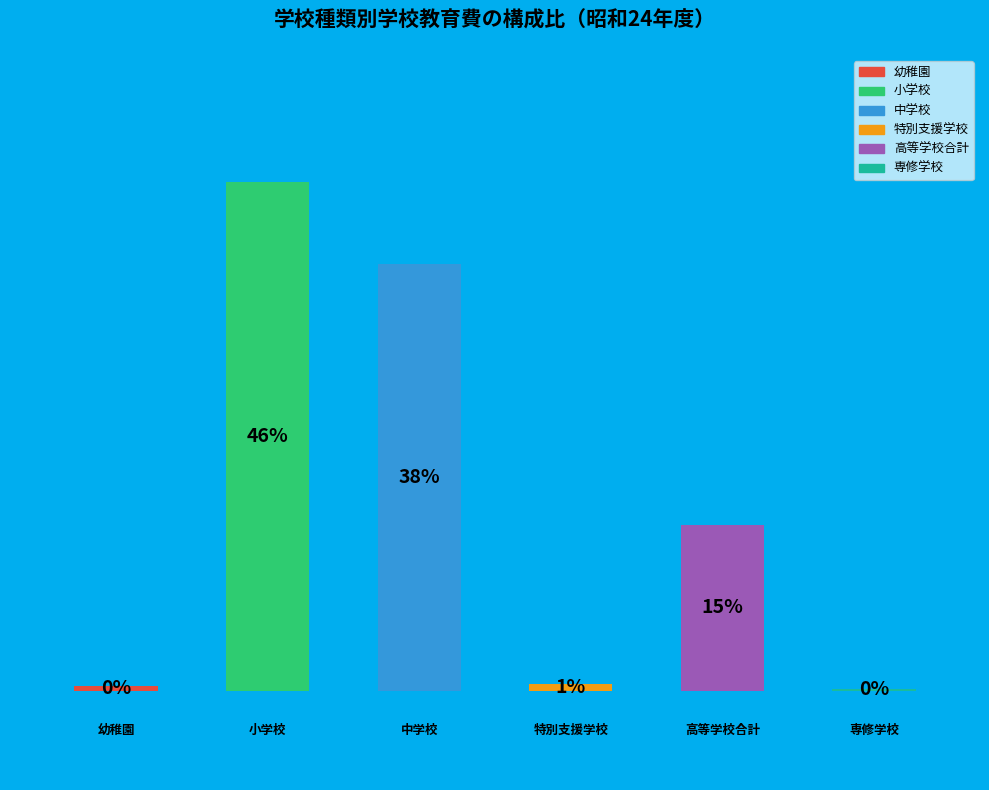

What percentage is the 3 slice, to the nearest percent?

1%